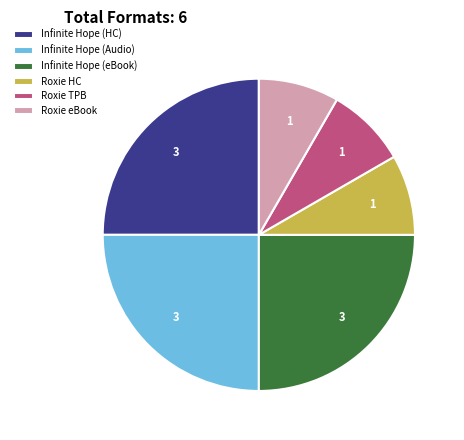

Is there any slice that represents more than half of the pie?

No